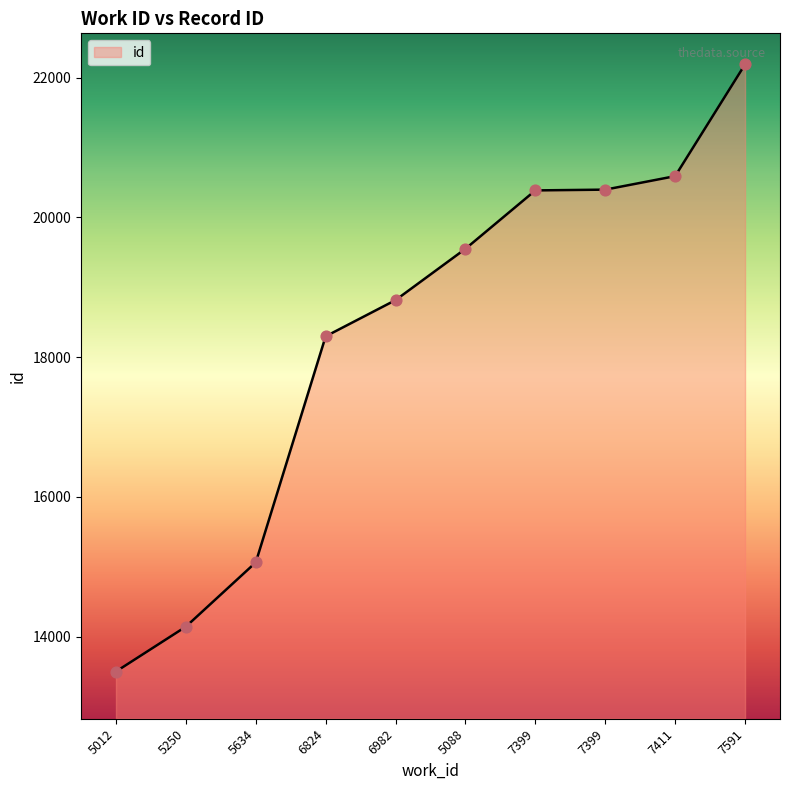

How many lines are shown in the chart?

1